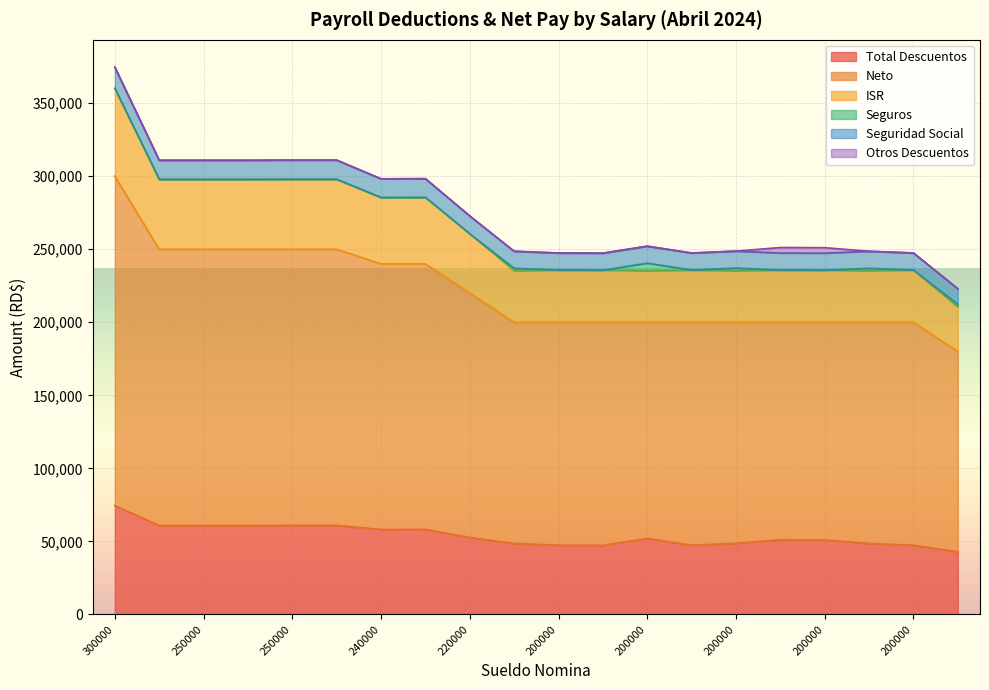

What is the label of the 2nd point from the left?

250000_1